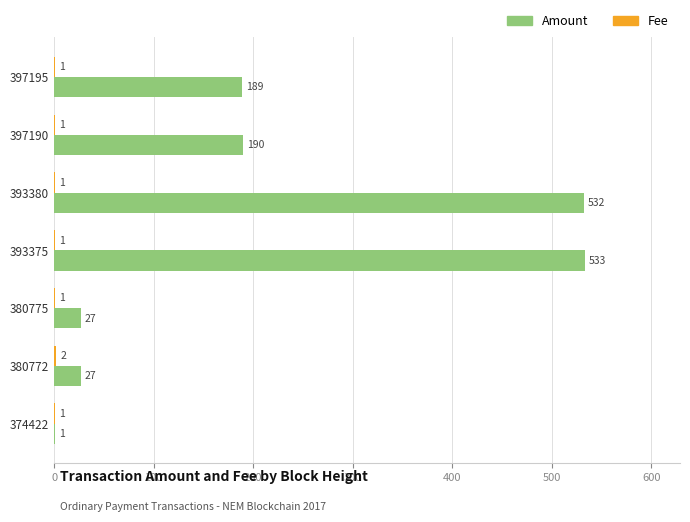

At which category is the sum across all series the highest?

393375